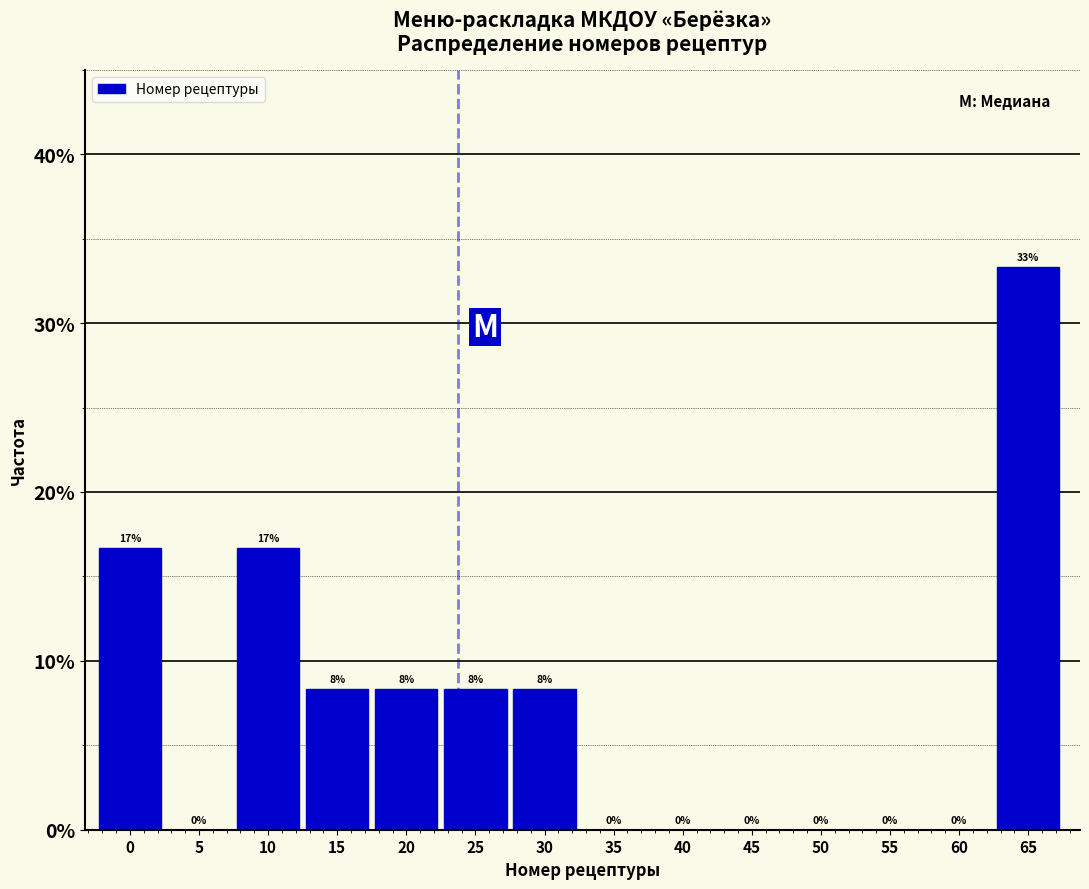

Read the value at 20.

8.3